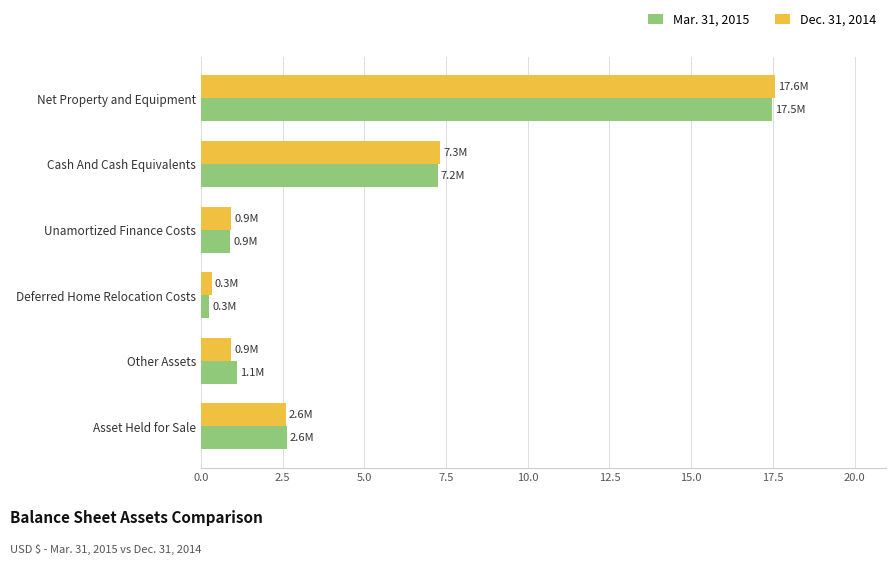

What is the average value of the Mar. 31, 2015 series?

4.9